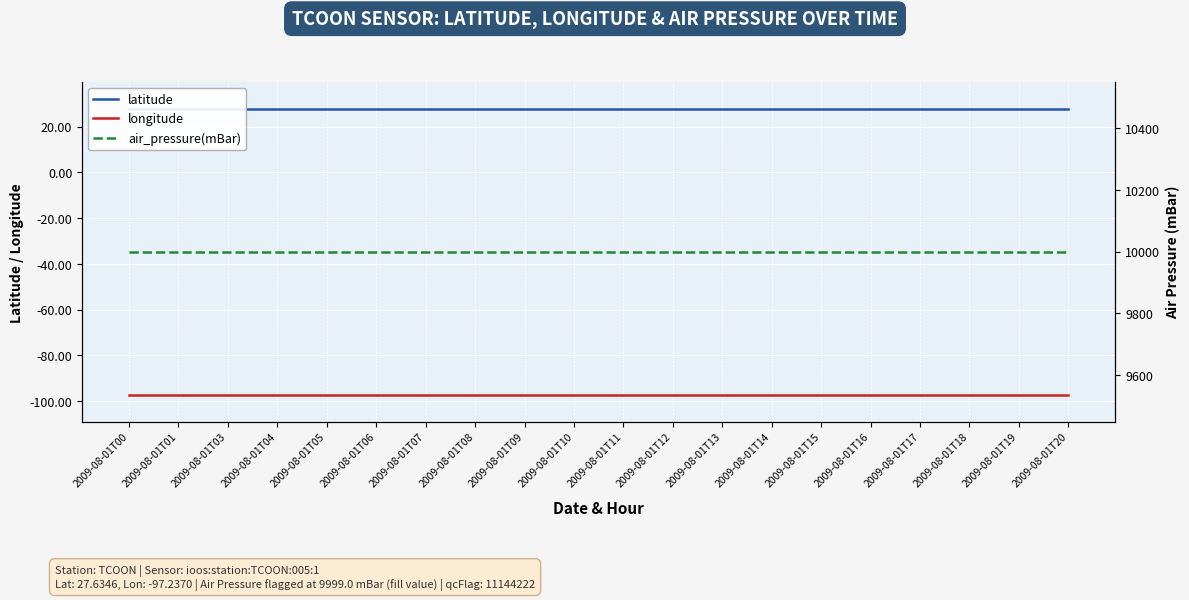

The latitude series shows 27.6 at 2009-08-01T13. True or false?

True